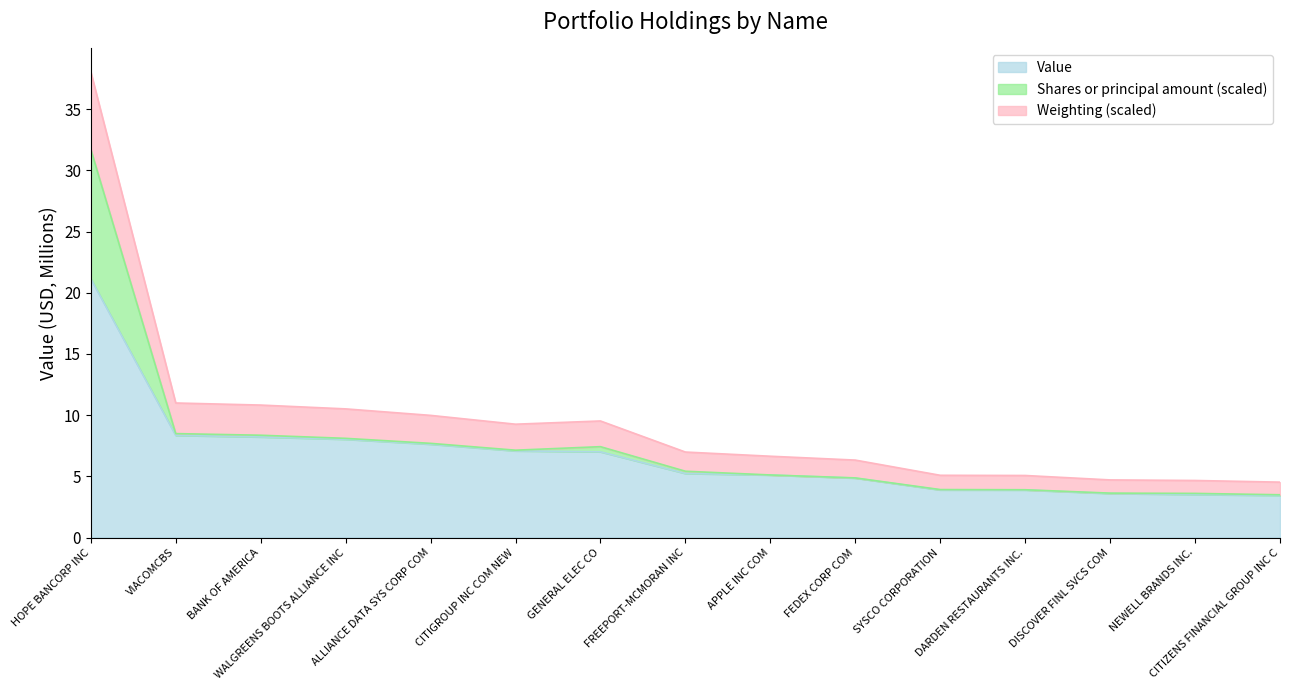

What is the minimum value shown in the chart?

3.4